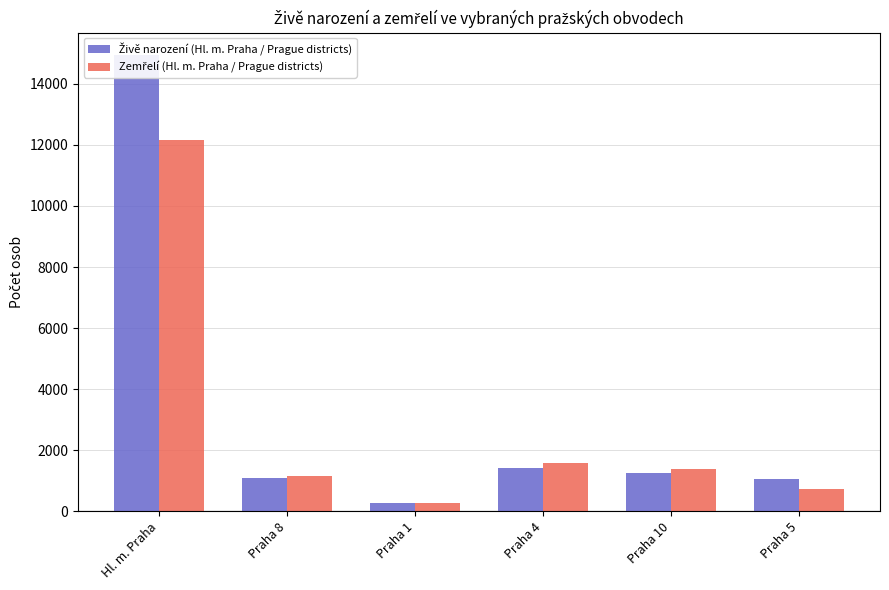

What is the approximate value of Zemřelí (Hl. m. Praha / Prague districts) at Praha 4?

1567